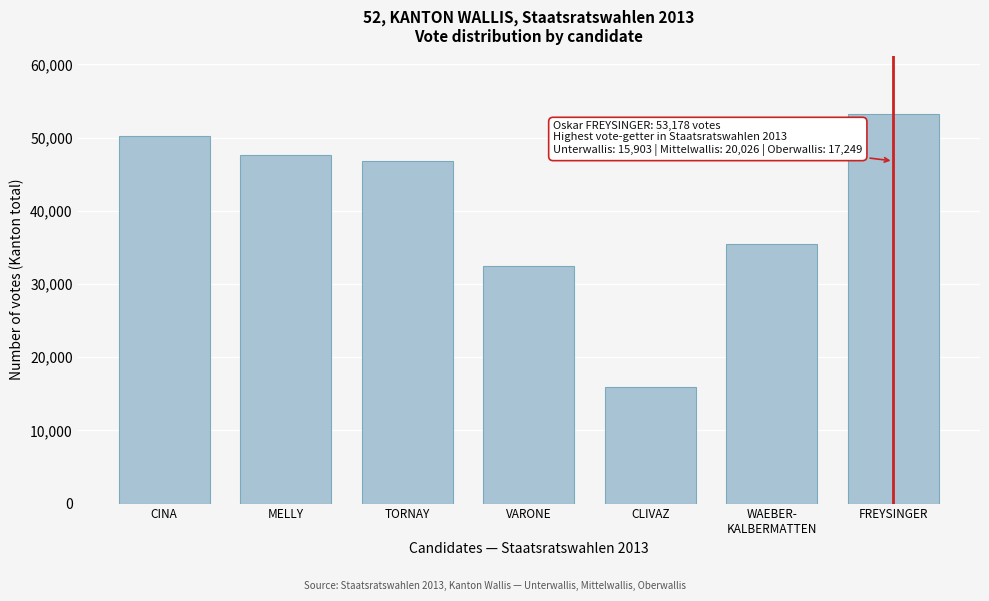

Reading right to left, list all the values displayed in this chart.

53178	35491	15856	32422	46728	47589	50256